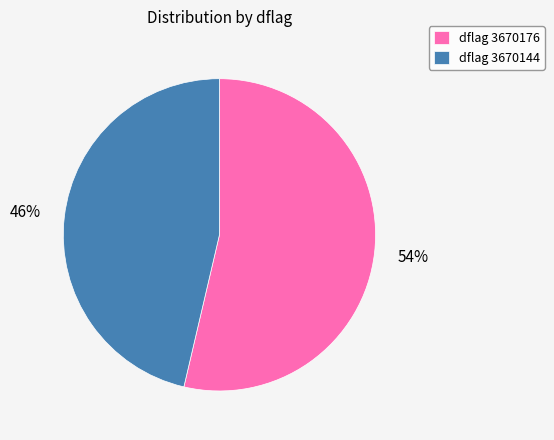

How many slices are in this pie chart?

2